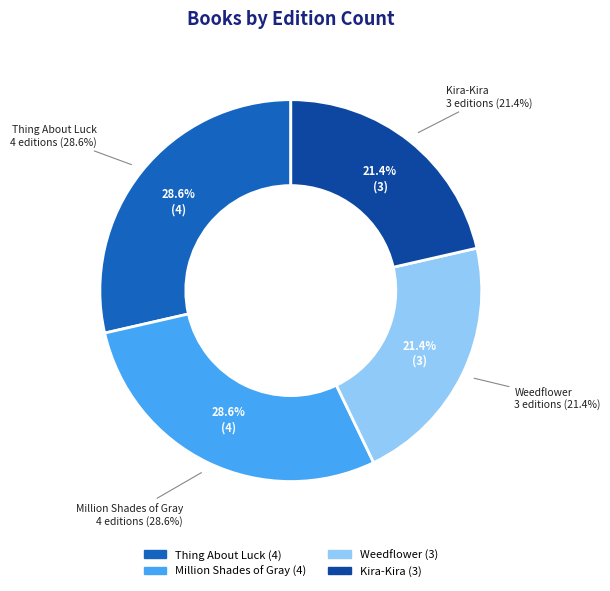

Is there any slice that represents more than half of the pie?

No